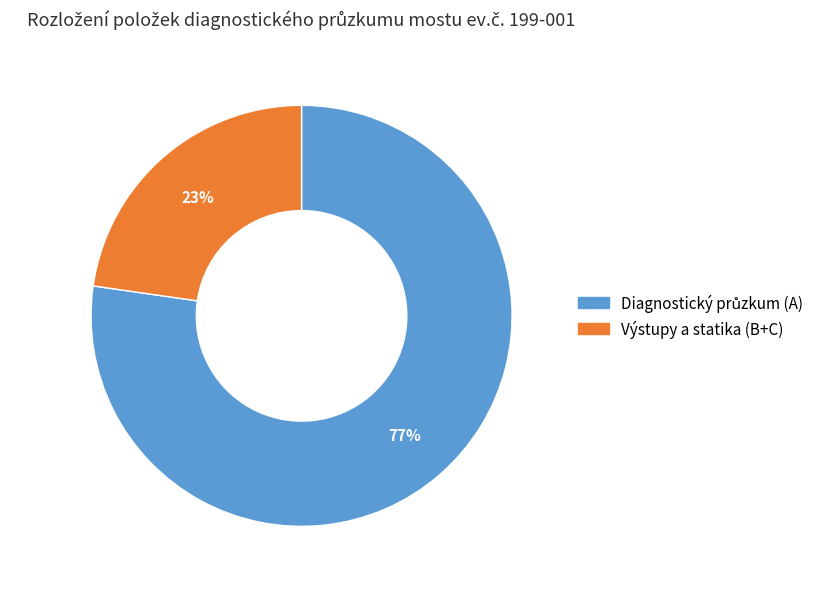

To the nearest percent, what portion does Výstupy a statika (B+C) represent?

23%